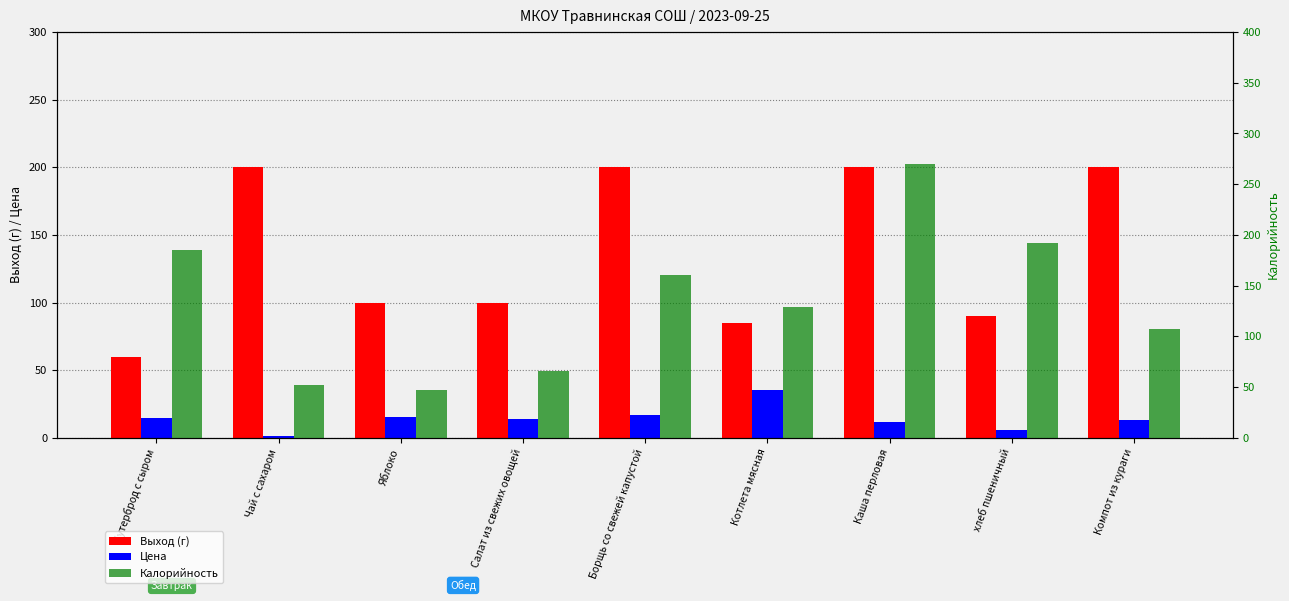

Reading left to right, list all the values displayed in this chart.

Выход (г): 60.0	200.0	100.0	100.0	200.0	85.0	200.0	90.0	200.0
Цена: 14.7	1.0	15.0	14.0	16.8	35.3	12.0	6.0	13.5
Калорийность: 185.3	52.0	47.0	65.8	160.0	129.0	270.0	192.0	107.4